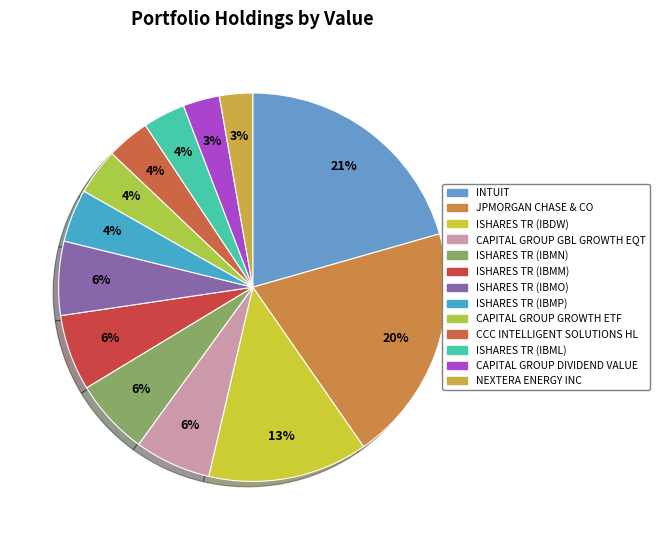

How many segments does this pie chart have?

13